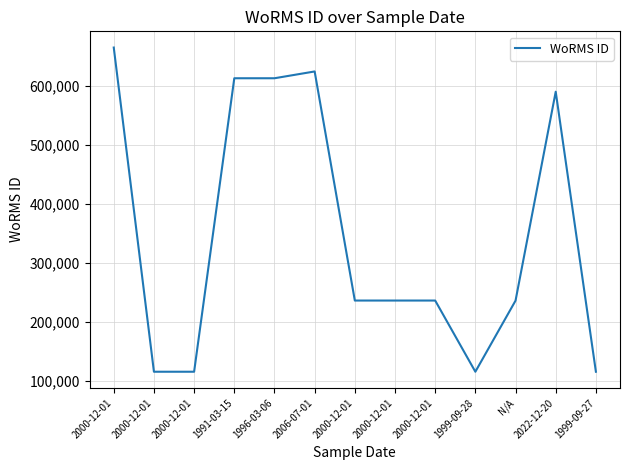

What is the difference between the values at 1991-03-15 and 2022-12-20?

22872